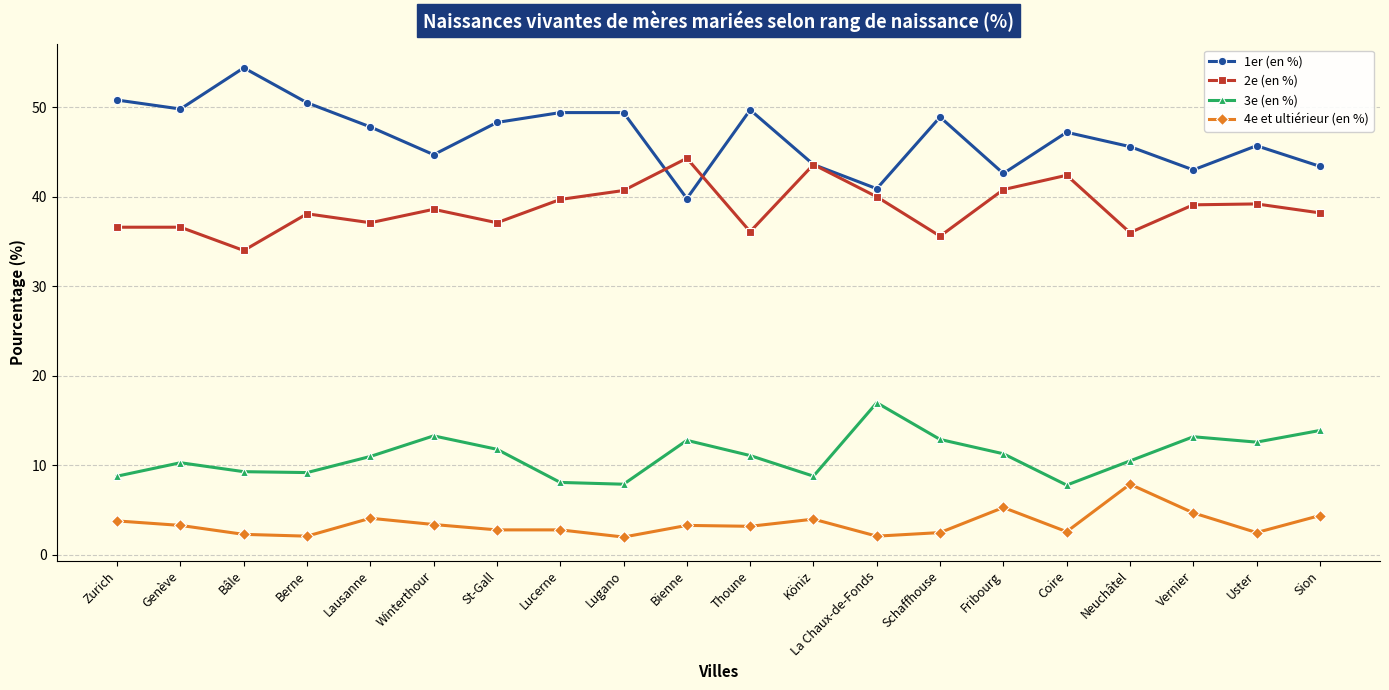

In 1er (en %), how many points are lower than both neighbors (excluding endpoints)?

6